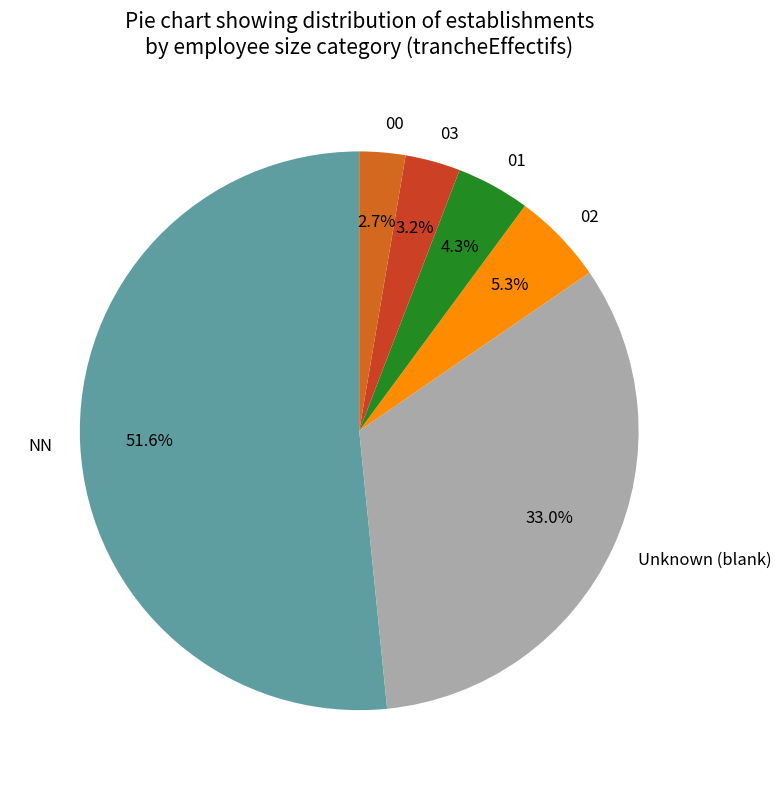

Is 03 the majority of the pie?

No